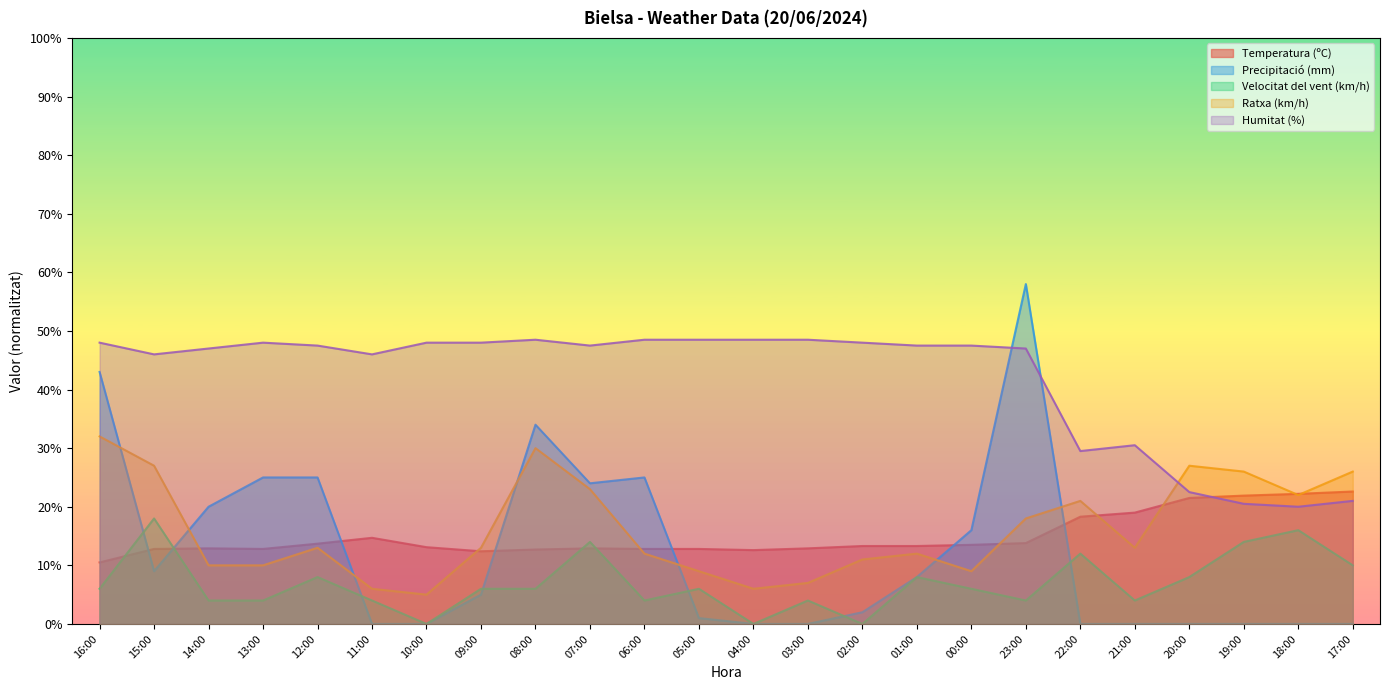

At how many categories does at least one series exceed 53?

1